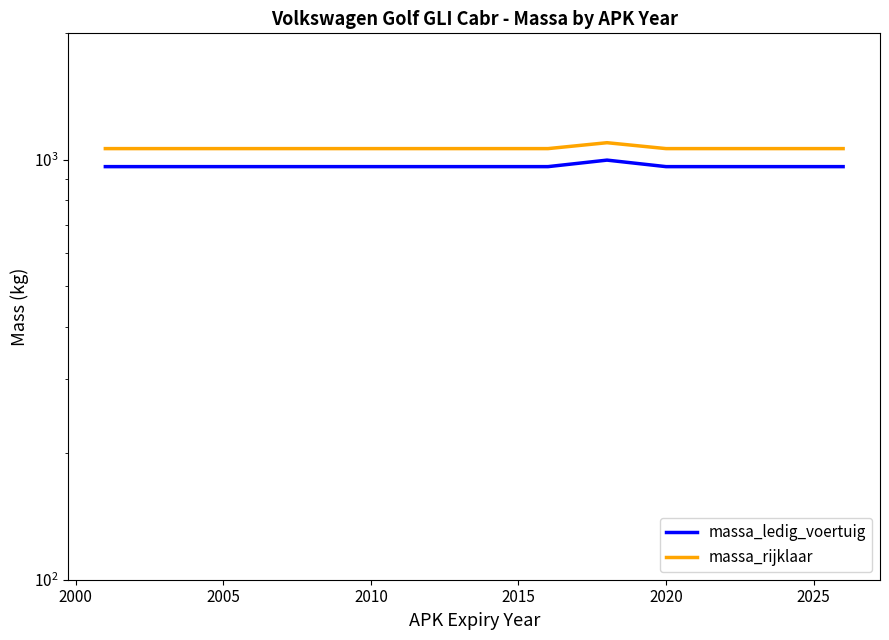

How many distinct data groups are displayed?

2